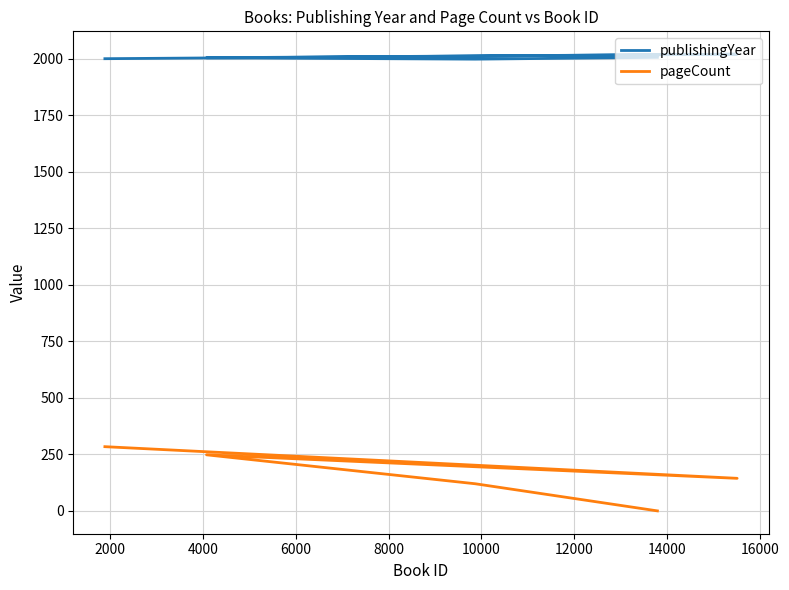

What is the difference between the second highest and minimum values in the publishingYear series?

8